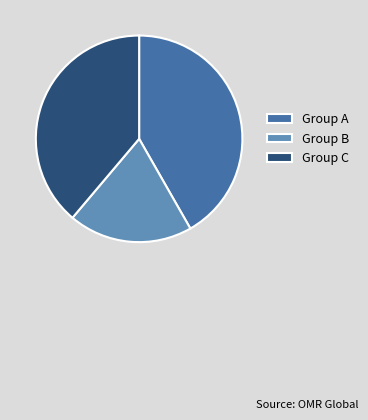

Does any single category account for the majority?

No